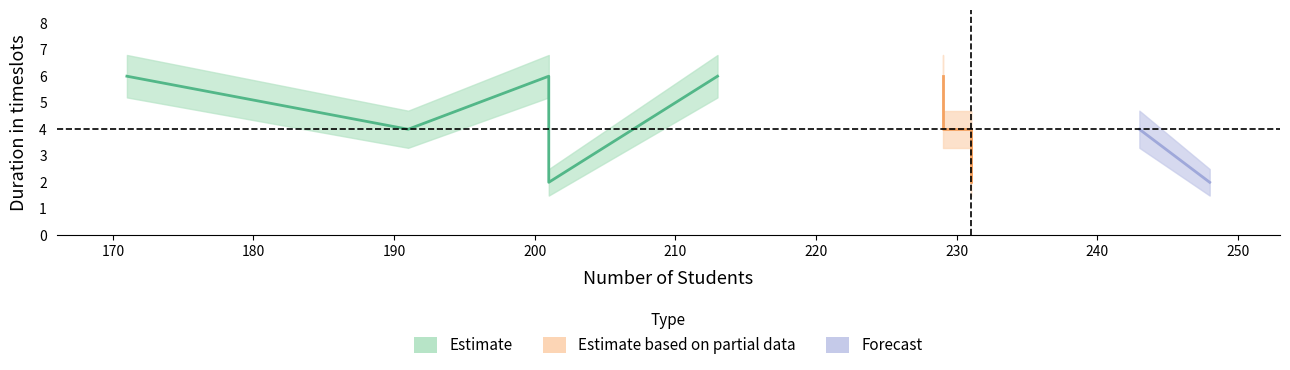

How many lines are shown in the chart?

3